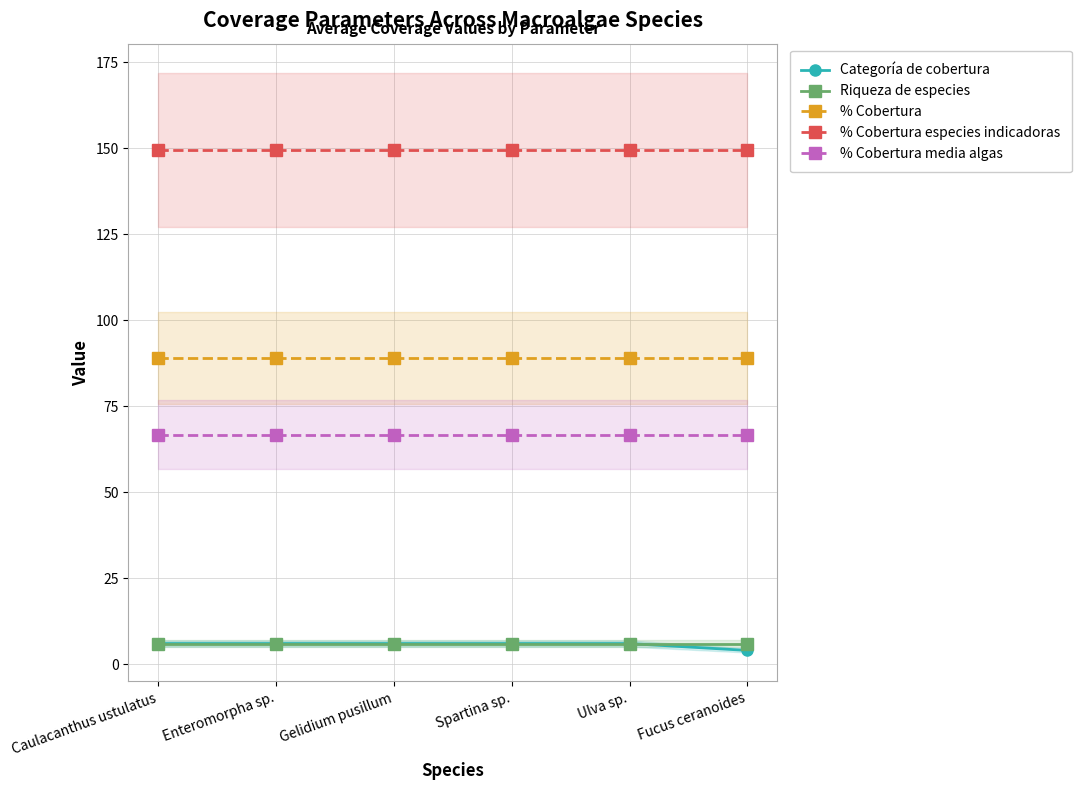

What are all the series names shown in the legend?

Categoría de cobertura, Riqueza de especies, % Cobertura, % Cobertura especies indicadoras, % Cobertura media algas